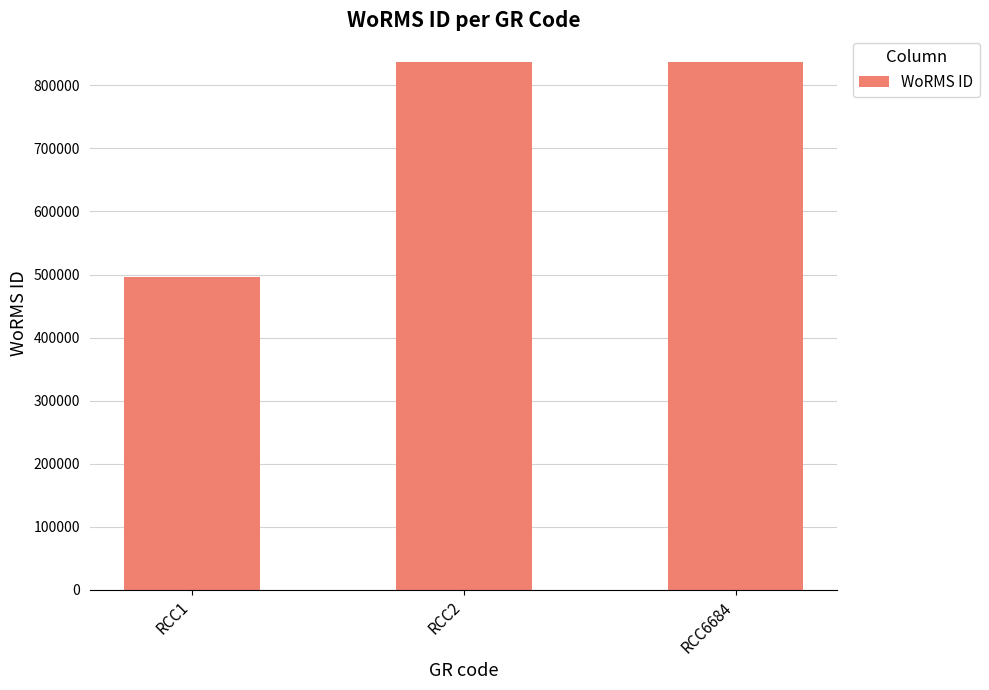

The chart shows a value of 837201 at RCC2. True or false?

True